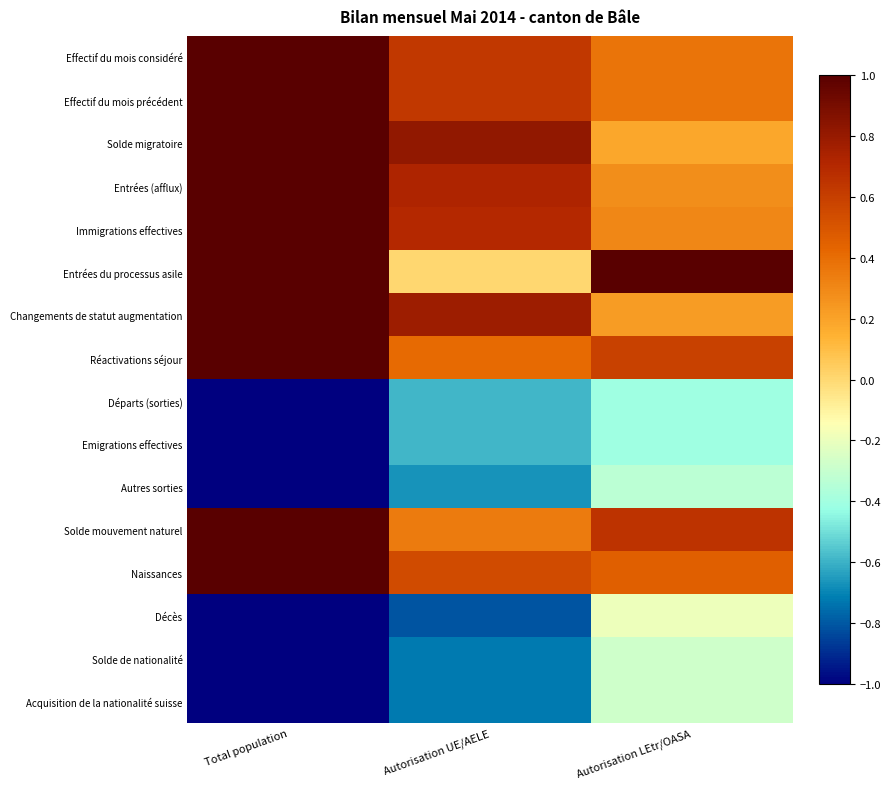

Reading right to left, transcribe all the data shown in this chart.

Effectif du mois considéré: Autorisation LEtr/OASA=0.4	Autorisation UE/AELE=0.6	Total population=1.0
Effectif du mois précédent: Autorisation LEtr/OASA=0.4	Autorisation UE/AELE=0.6	Total population=1.0
Solde migratoire: Autorisation LEtr/OASA=0.2	Autorisation UE/AELE=0.8	Total population=1.0
Entrées (afflux): Autorisation LEtr/OASA=0.3	Autorisation UE/AELE=0.7	Total population=1.0
Immigrations effectives: Autorisation LEtr/OASA=0.3	Autorisation UE/AELE=0.7	Total population=1.0
Entrées du processus asile: Autorisation LEtr/OASA=1.0	Autorisation UE/AELE=0.0	Total population=1.0
Changements de statut augmentation: Autorisation LEtr/OASA=0.2	Autorisation UE/AELE=0.8	Total population=1.0
Réactivations séjour: Autorisation LEtr/OASA=0.6	Autorisation UE/AELE=0.4	Total population=1.0
Départs (sorties): Autorisation LEtr/OASA=-0.4	Autorisation UE/AELE=-0.6	Total population=-1.0
Emigrations effectives: Autorisation LEtr/OASA=-0.4	Autorisation UE/AELE=-0.6	Total population=-1.0
Autres sorties: Autorisation LEtr/OASA=-0.3	Autorisation UE/AELE=-0.7	Total population=-1.0
Solde mouvement naturel: Autorisation LEtr/OASA=0.6	Autorisation UE/AELE=0.4	Total population=1.0
Naissances: Autorisation LEtr/OASA=0.5	Autorisation UE/AELE=0.5	Total population=1.0
Décès: Autorisation LEtr/OASA=-0.2	Autorisation UE/AELE=-0.8	Total population=-1.0
Solde de nationalité: Autorisation LEtr/OASA=-0.3	Autorisation UE/AELE=-0.7	Total population=-1.0
Acquisition de la nationalité suisse: Autorisation LEtr/OASA=-0.3	Autorisation UE/AELE=-0.7	Total population=-1.0